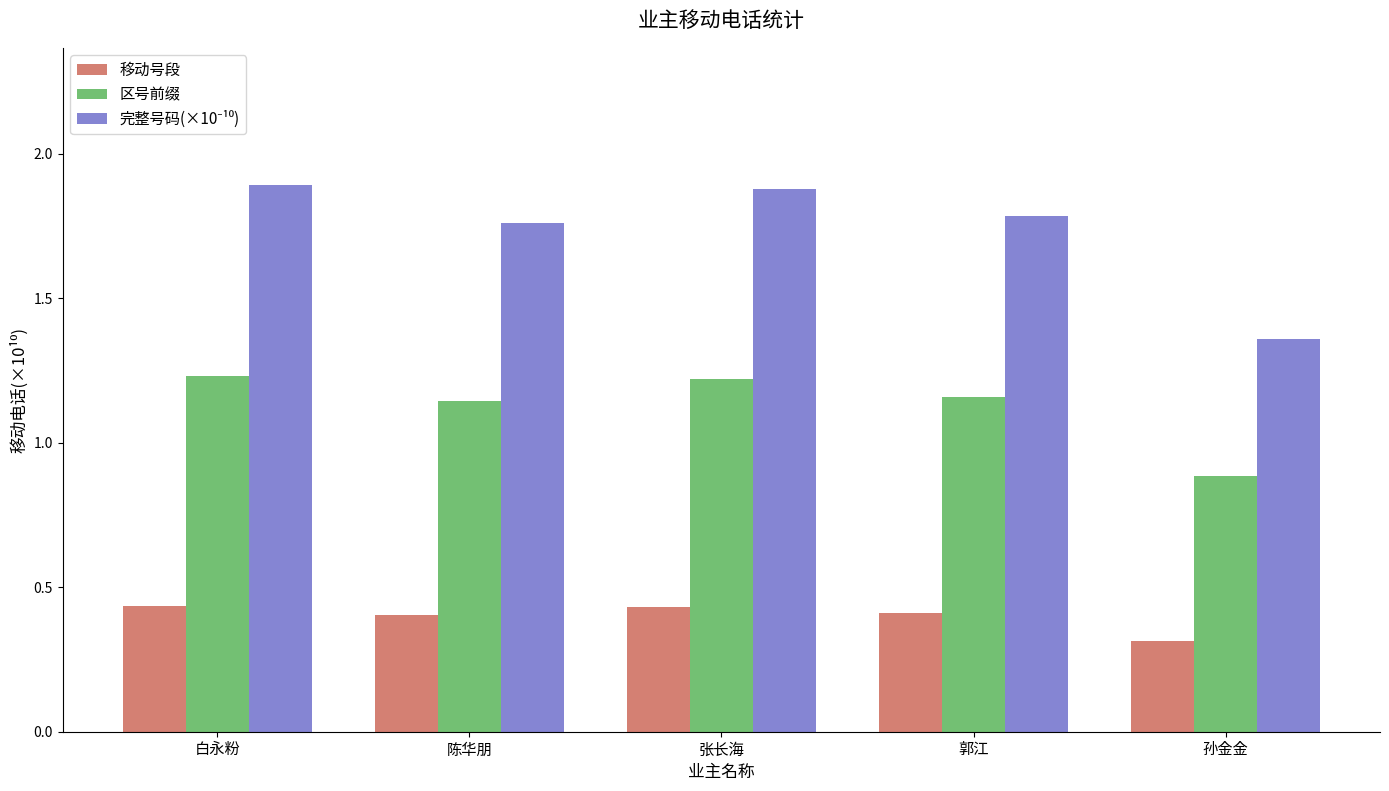

Is it true that 移动号段 equals 0.4 at 白永粉?

True